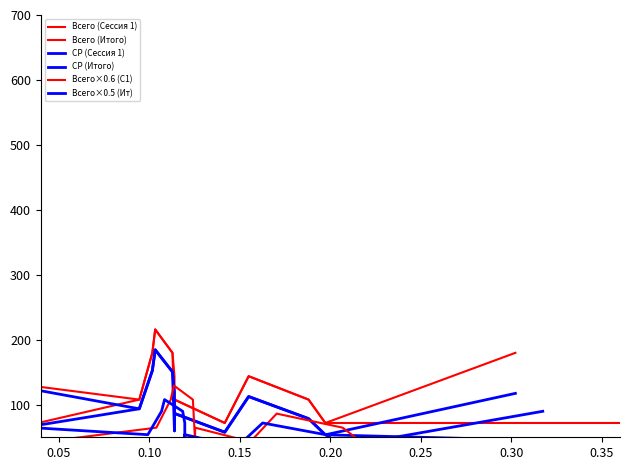

How many interior local peaks does the СР (Сессия 1) series have?

2